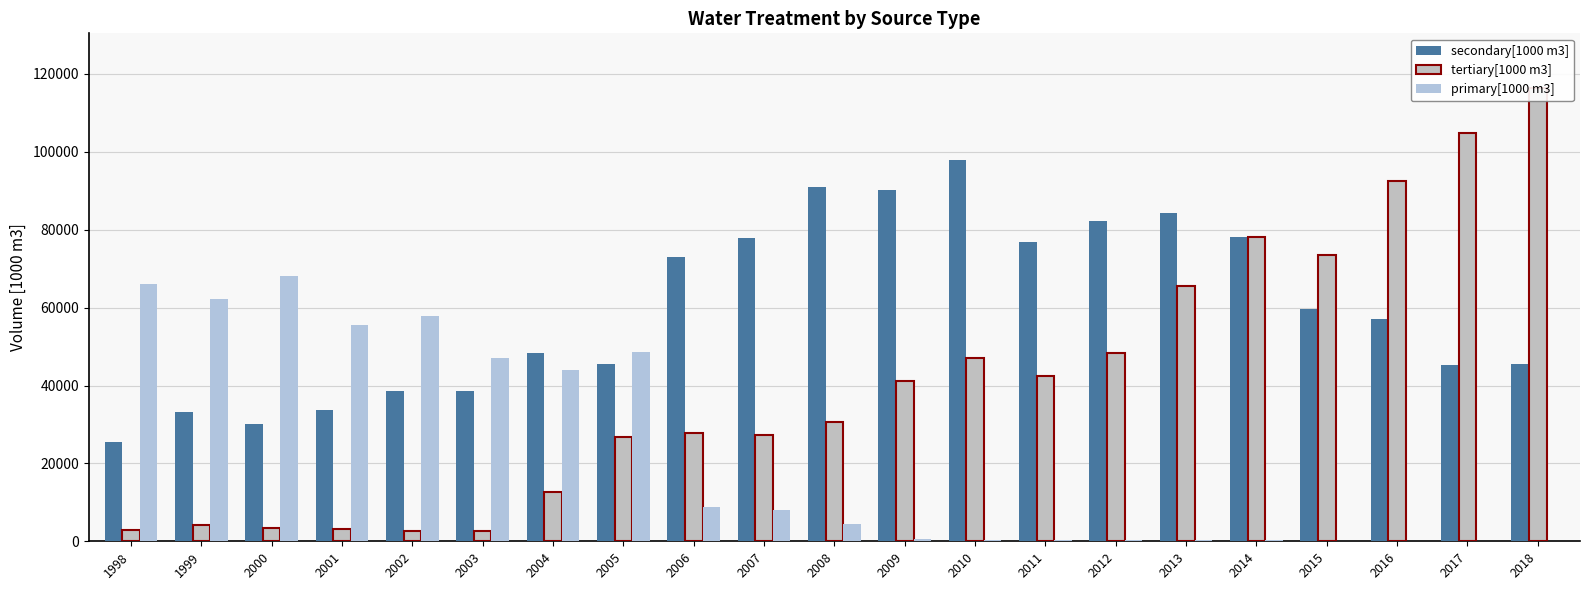

Which series has the largest total across all categories?

secondary[1000 m3]